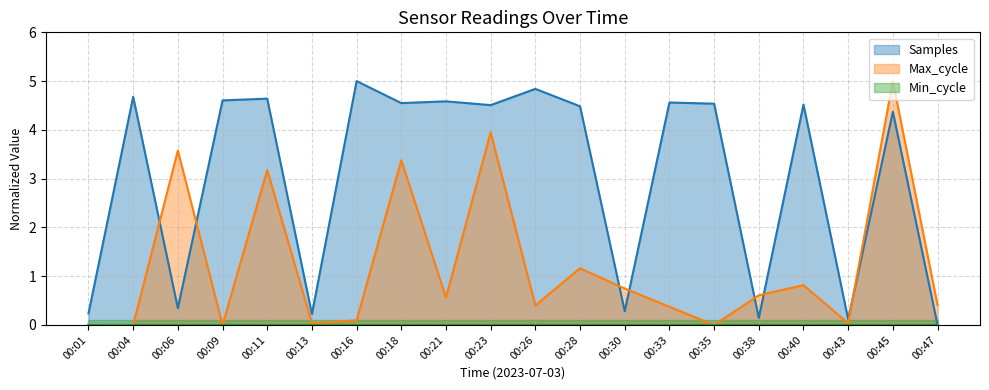

Which has a higher value, 00:43 or 00:38?

00:38